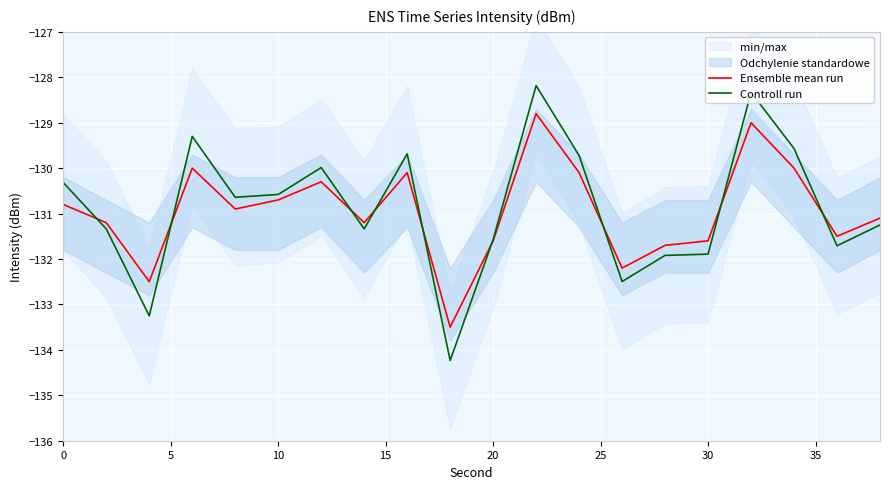

What is the minimum value for Controll run?

-134.2